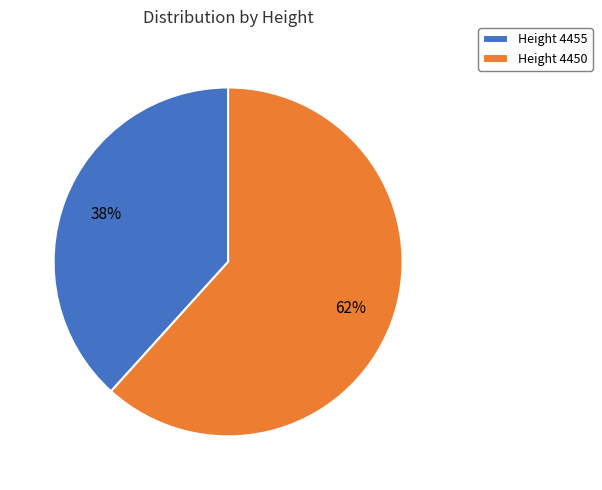

Is it true that Height 4450 is 62% of the pie?

True